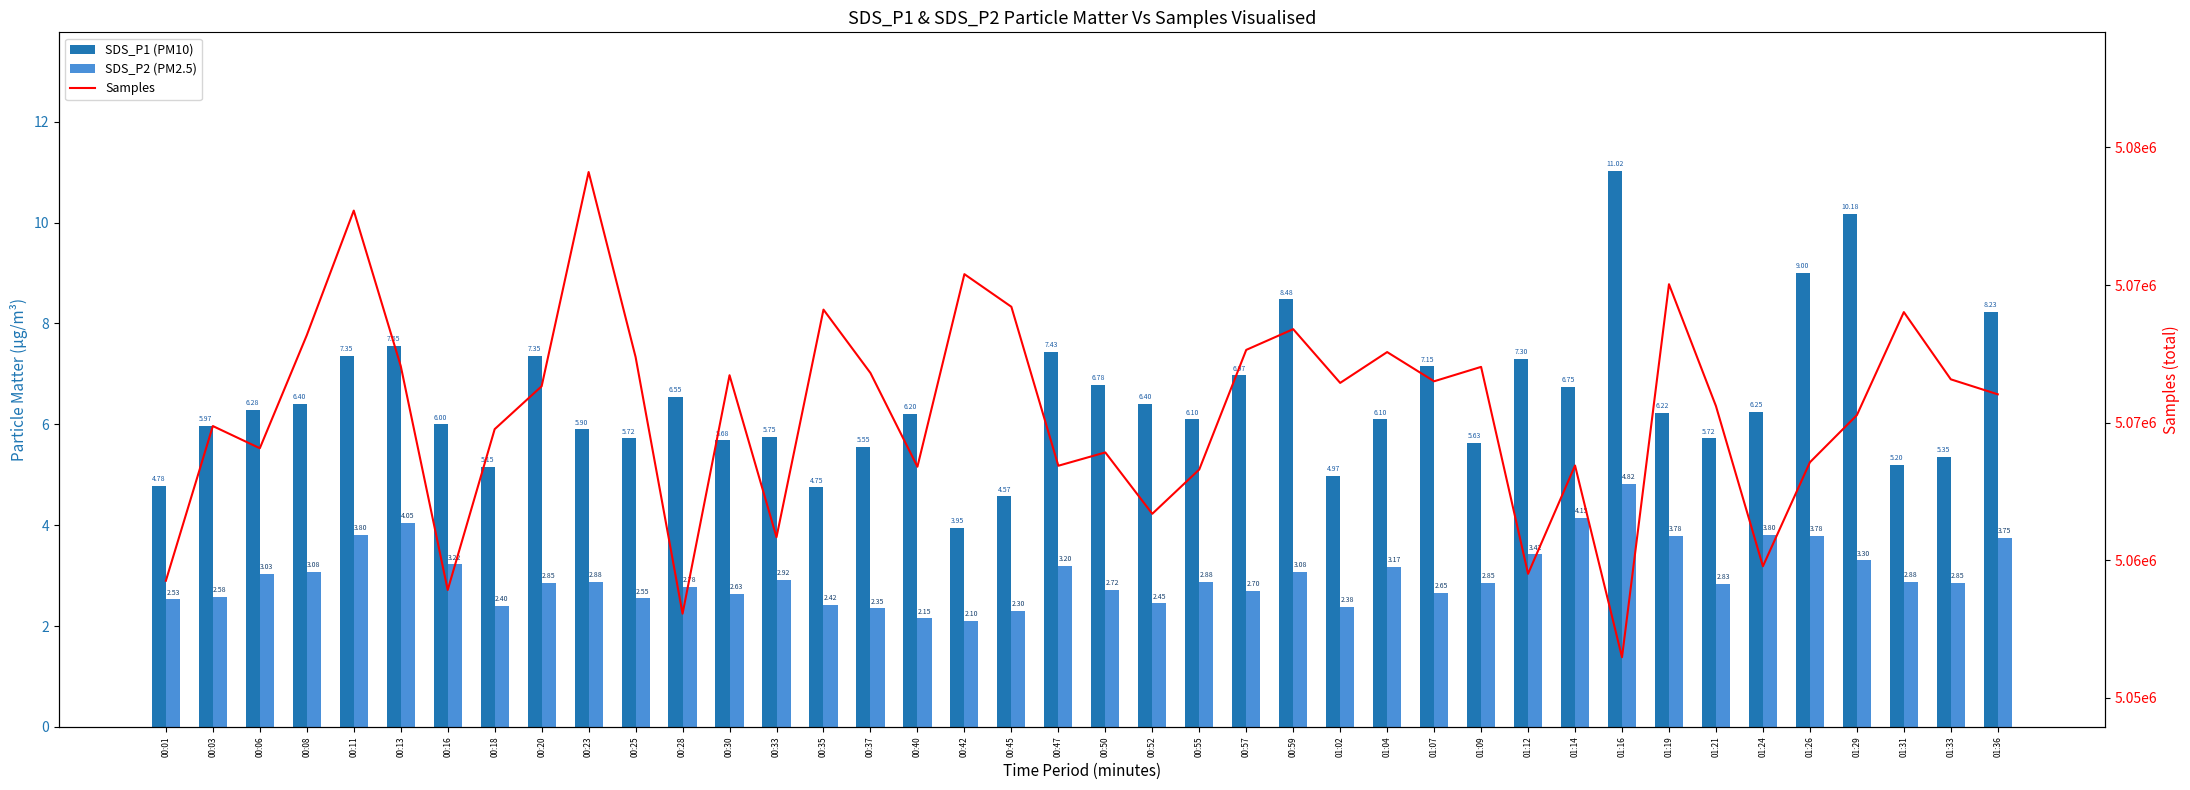

The value of Samples at 00:33 is 2738574.9. True or false?

False